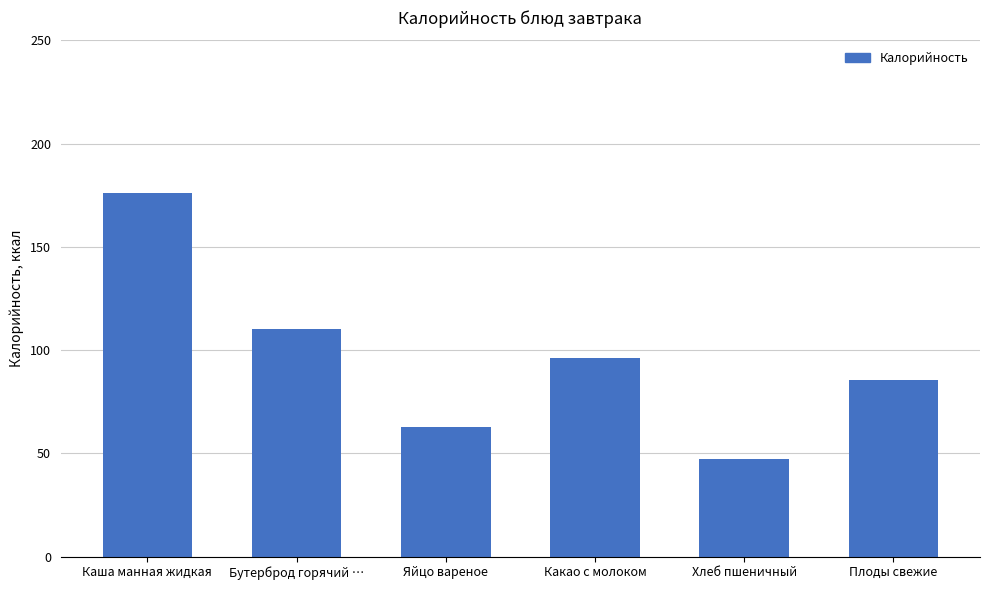

The value at Бутерброд горячий … is 56.8. True or false?

False